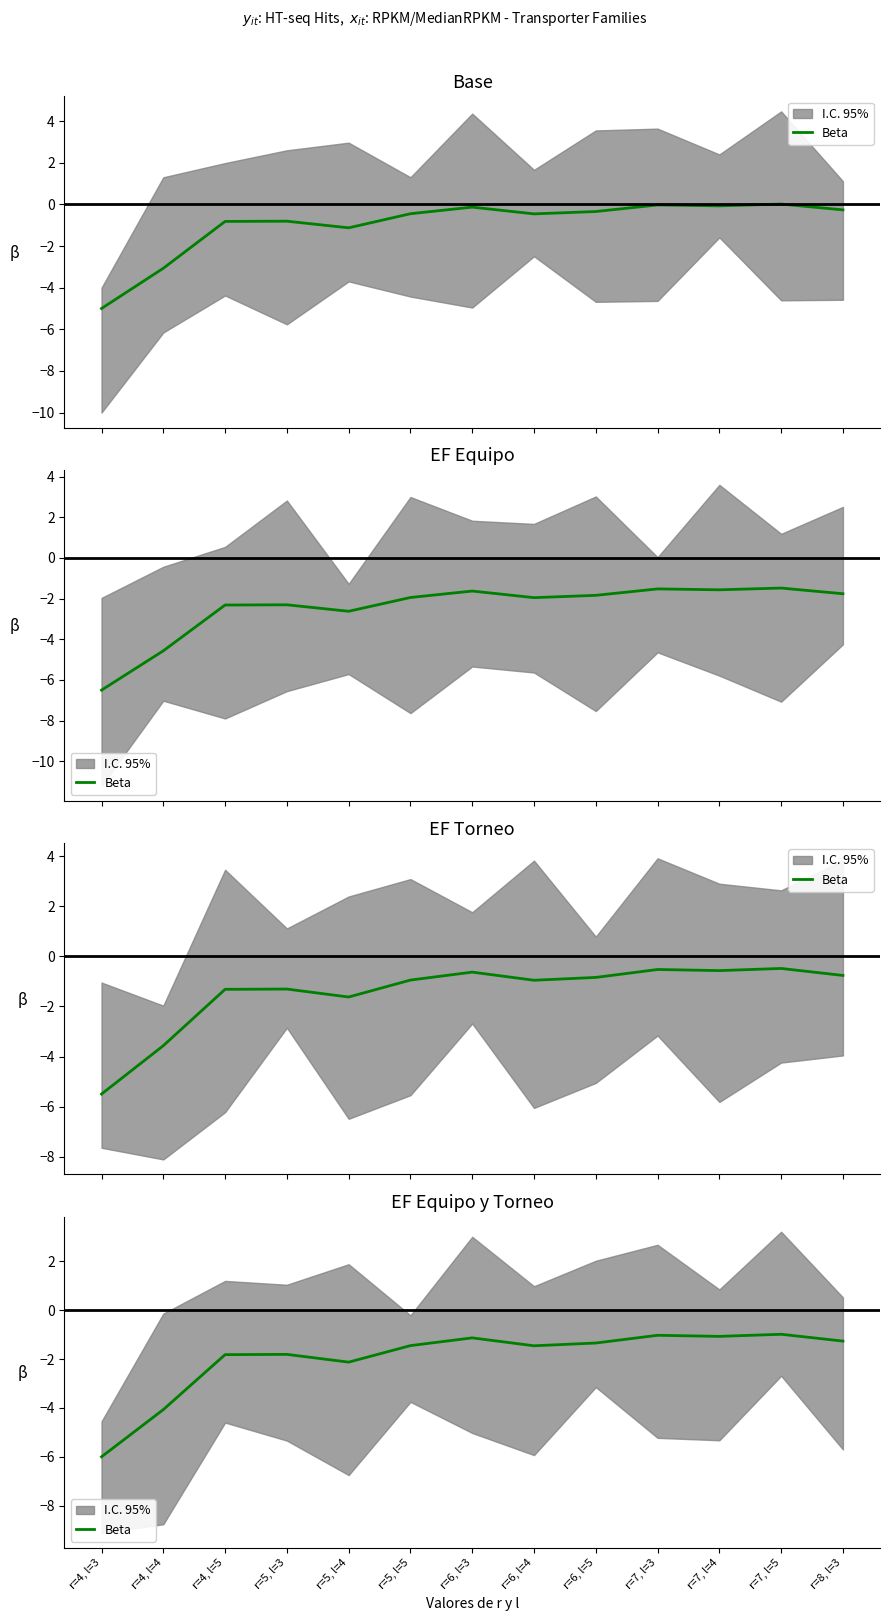

Between r=5, l=5 and r=5, l=3, which is larger?

r=5, l=5